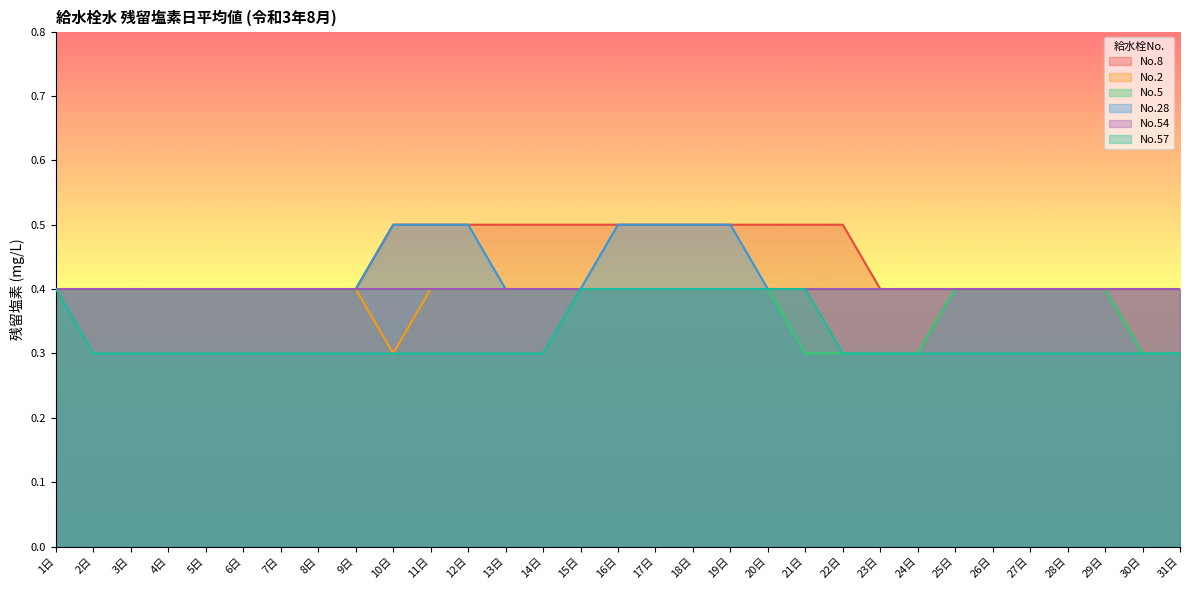

At which label does No.2 reach its minimum?

10日